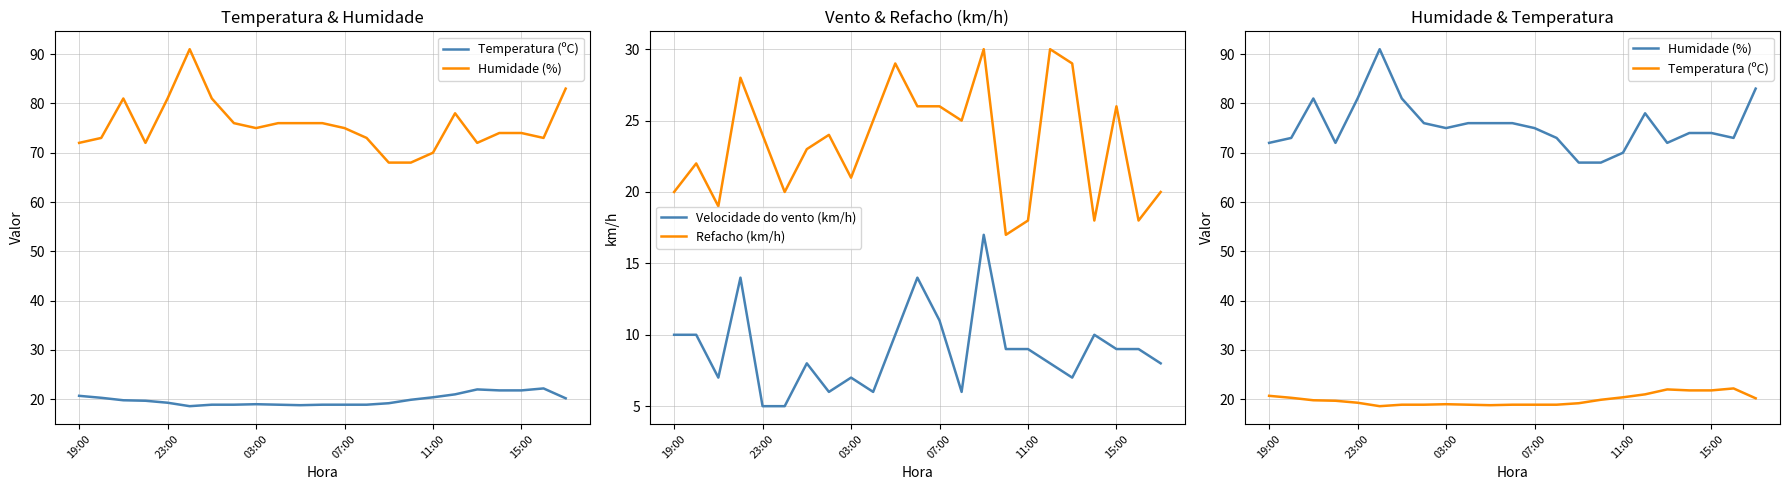

The Velocidade do vento (km/h) series shows 9 at 15:00. True or false?

True